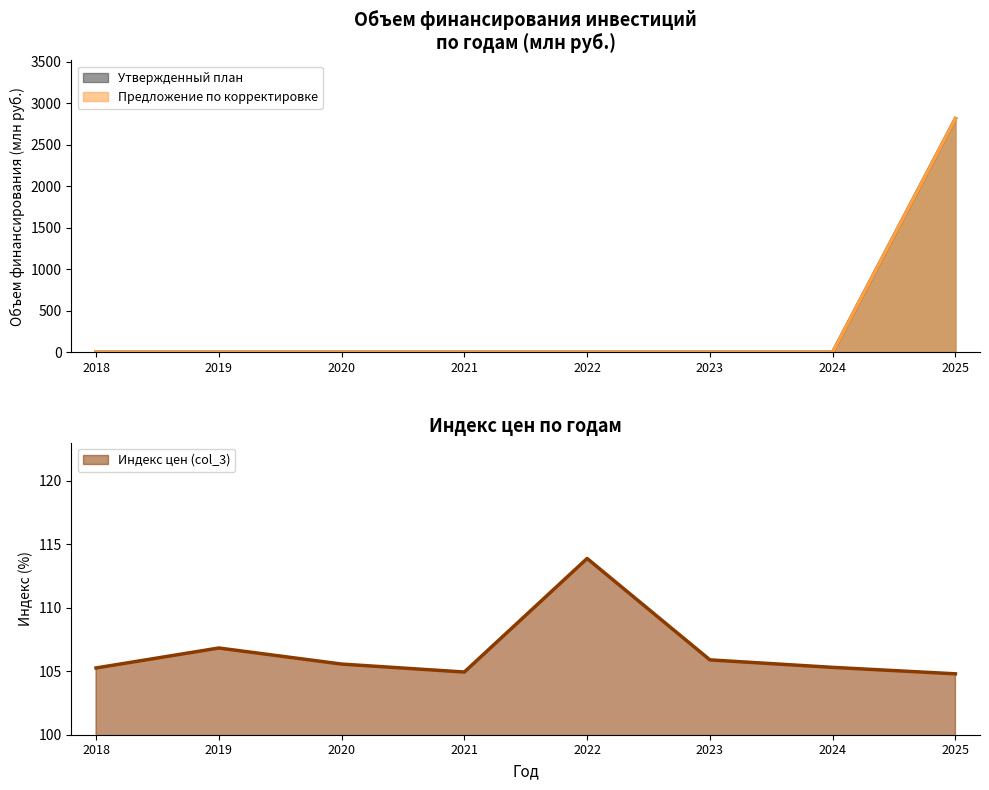

True or false: Утвержденный план has more than 1 points higher than both neighbors.

False